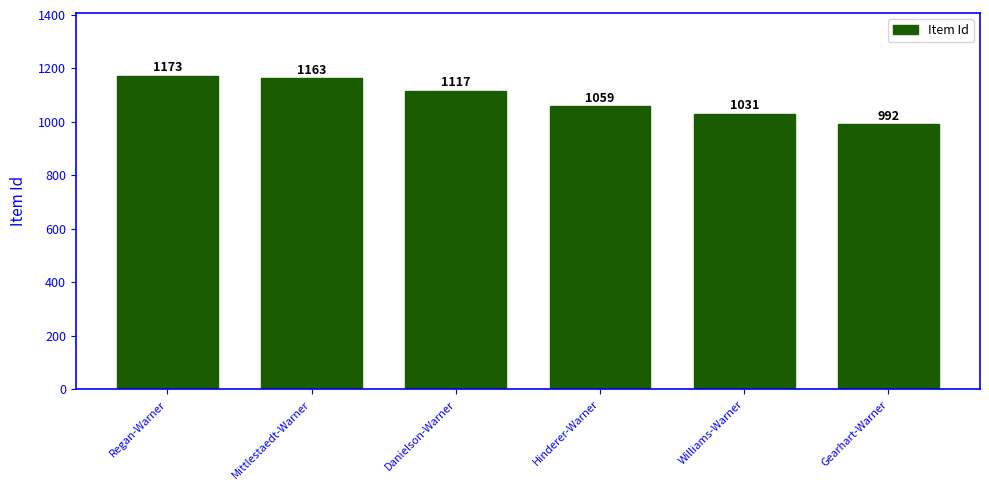

What is the sum of all values?

6535